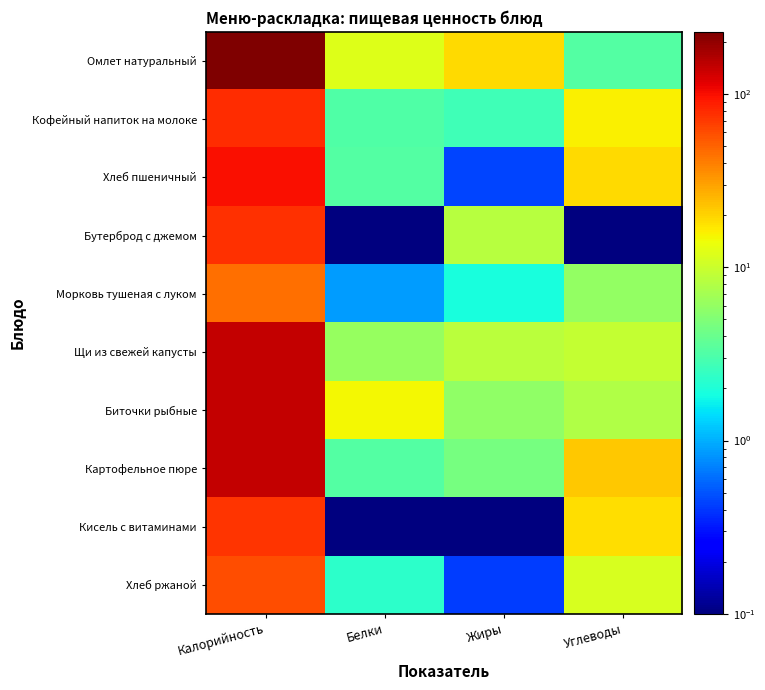

Which series has the largest total across all categories?

Омлет натуральный